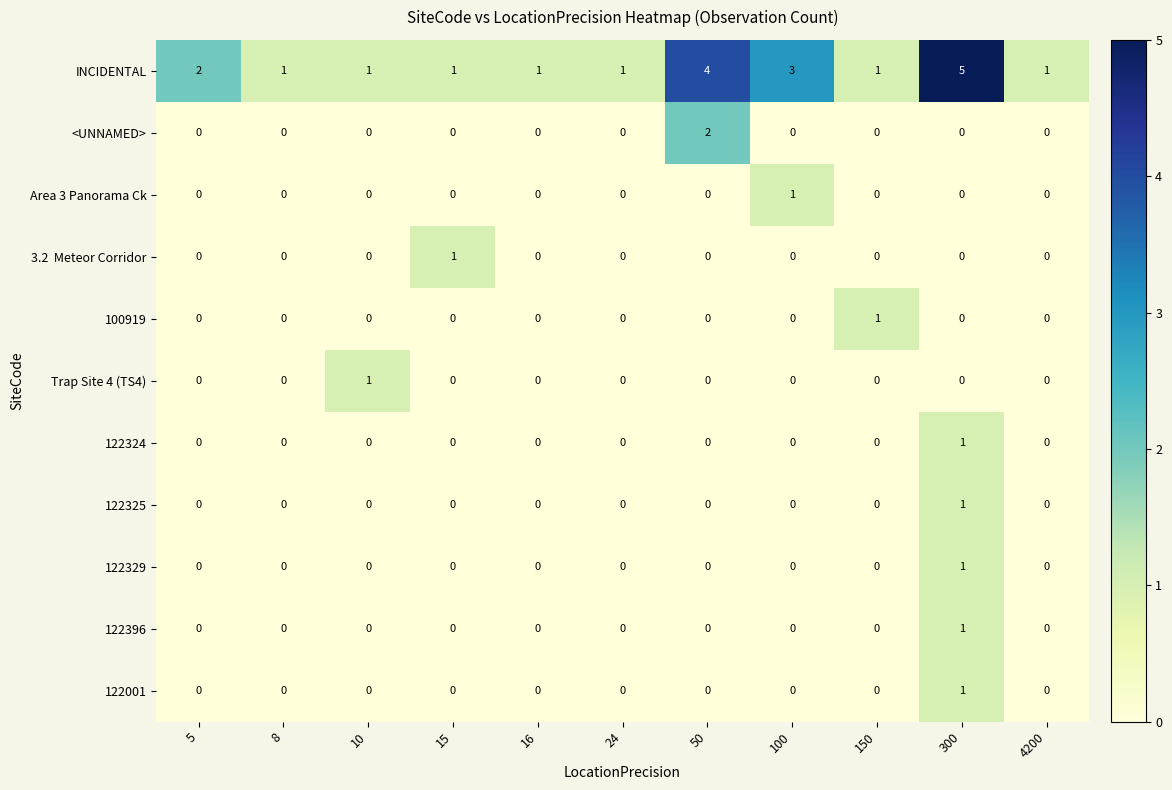

Which category has the highest value in the Area 3 Panorama Ck series?

100